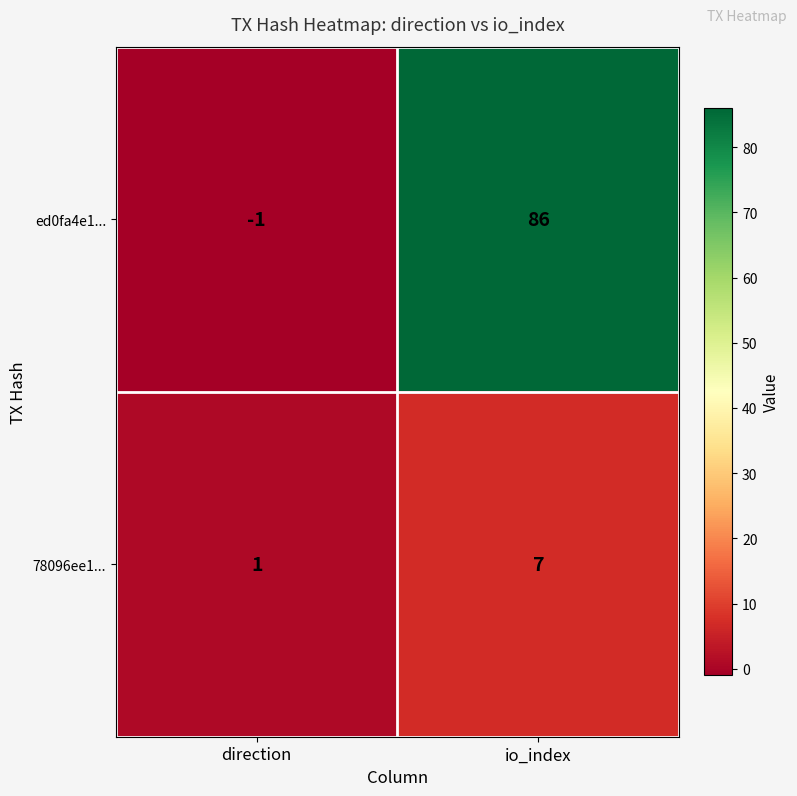

Which series has the widest spread of values?

ed0fa4e1...